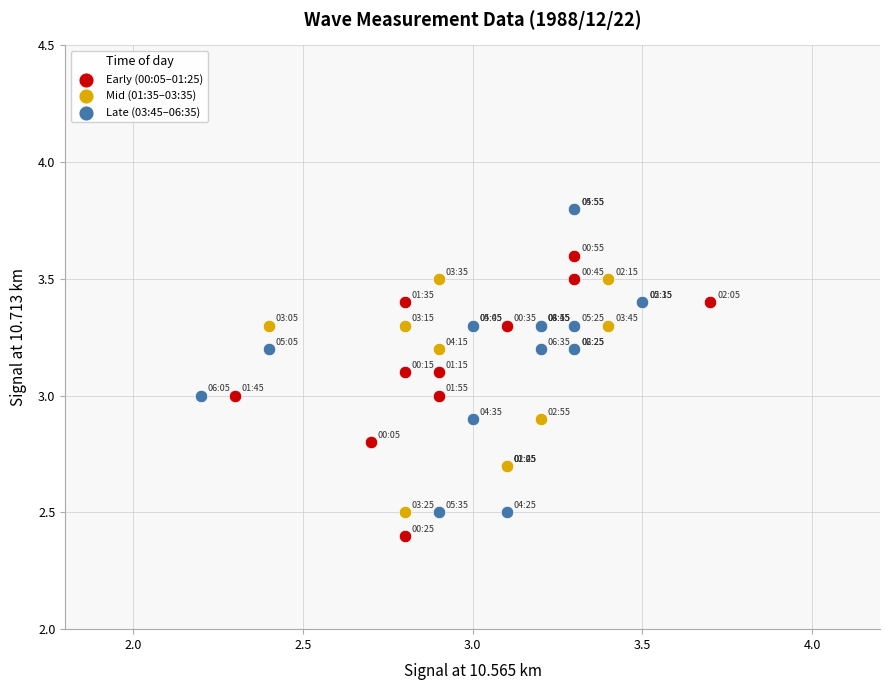

Which series contains the highest Y value?

Late (03:45–06:35)